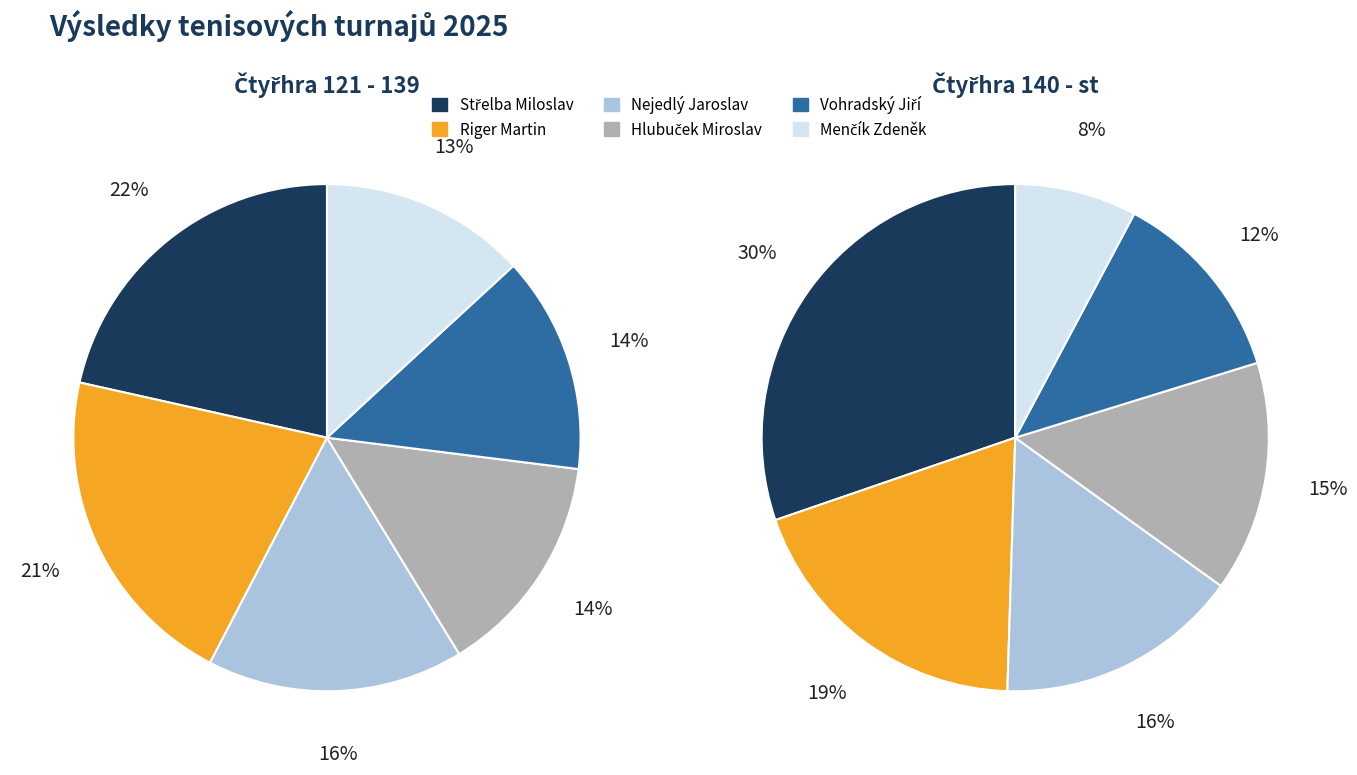

To the nearest percent, what is the average slice percentage?

17%